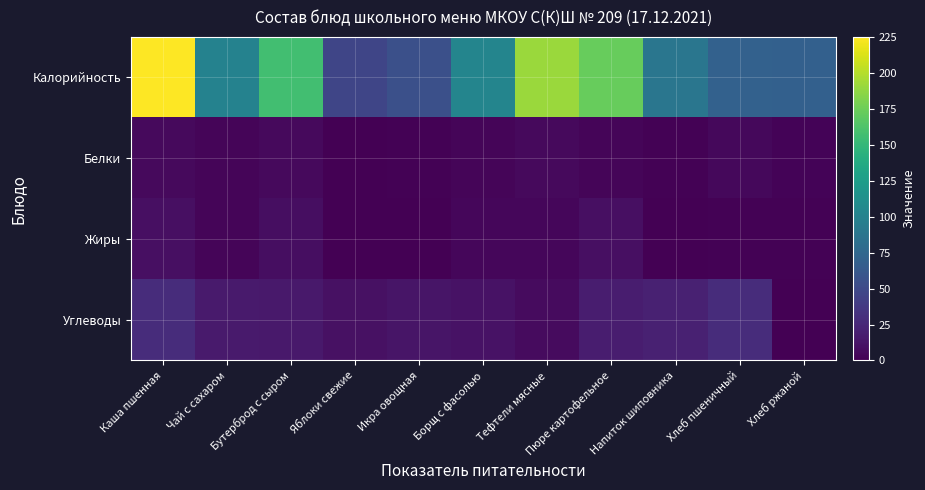

Reading right to left, transcribe all the data shown in this chart.

Калорийность: Хлеб ржаной=69.0	Хлеб пшеничный=70.0	Напиток шиповника=88.0	Пюре картофельное=173.0	Тефтели мясные=191.0	Борщ с фасолью=102.0	Икра овощная=55.0	Яблоки свежие=47.0	Бутерброд с сыром=157.0	Чай с сахаром=100.0	Каша пшенная=225.0
Белки: Хлеб ржаной=2.0	Хлеб пшеничный=5.0	Напиток шиповника=1.0	Пюре картофельное=3.0	Тефтели мясные=6.0	Борщ с фасолью=3.0	Икра овощная=1.2	Яблоки свежие=0.0	Бутерброд с сыром=6.0	Чай с сахаром=3.0	Каша пшенная=6.0
Жиры: Хлеб ржаной=1.0	Хлеб пшеничный=1.0	Напиток шиповника=0.0	Пюре картофельное=9.0	Тефтели мясные=4.0	Борщ с фасолью=4.0	Икра овощная=0.1	Яблоки свежие=0.0	Бутерброд с сыром=8.0	Чай с сахаром=3.0	Каша пшенная=9.0
Углеводы: Хлеб ржаной=0.0	Хлеб пшеничный=29.0	Напиток шиповника=21.0	Пюре картофельное=18.0	Тефтели мясные=7.0	Борщ с фасолью=11.0	Икра овощная=12.3	Яблоки свежие=10.0	Бутерброд с сыром=15.0	Чай с сахаром=16.0	Каша пшенная=29.0